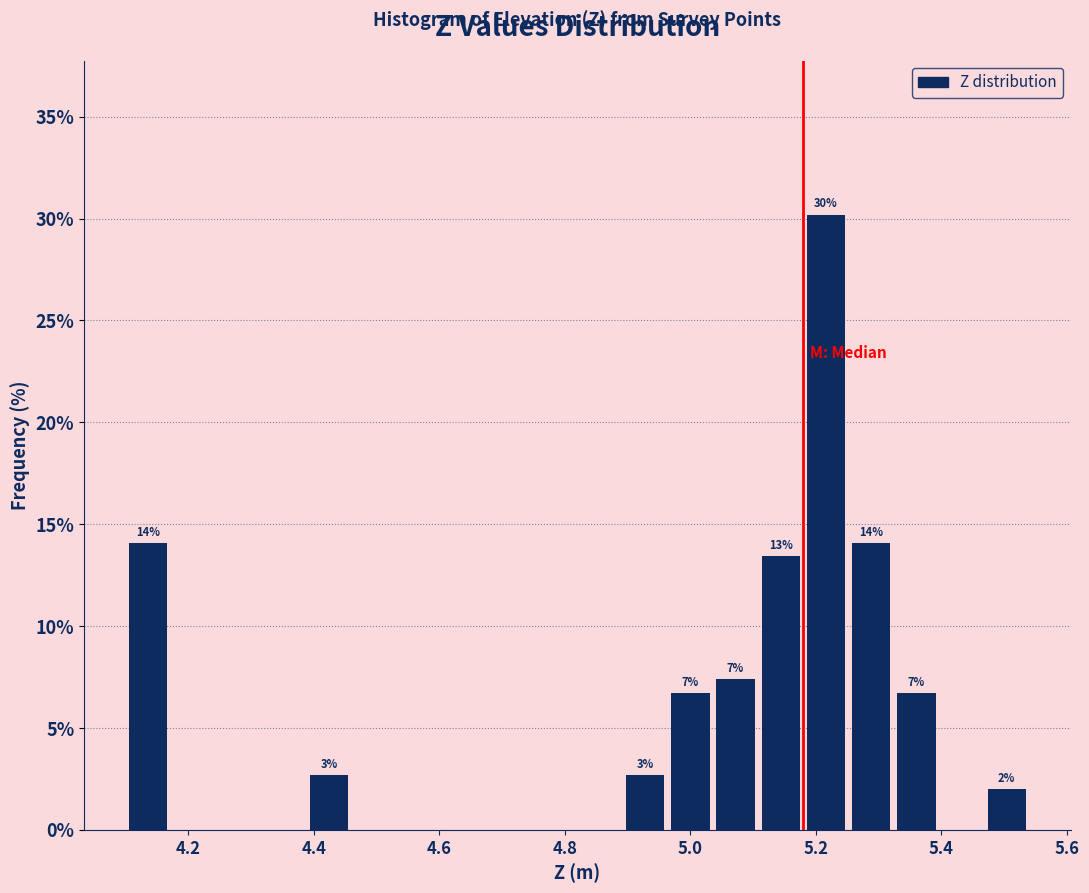

Around what value on the x-axis is the tallest bar? Give the approximate position of its centre, as read against the axis.

5.22